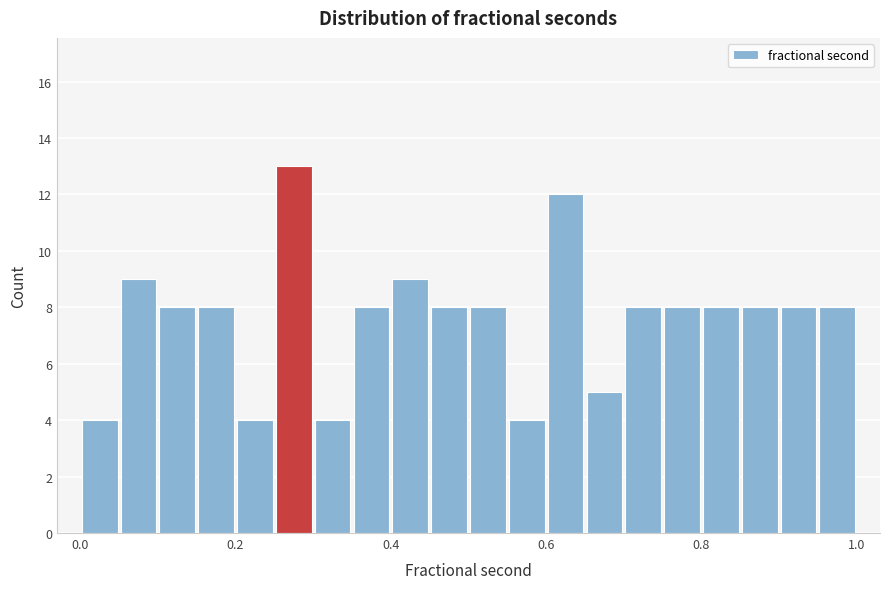

Around what value on the x-axis is the tallest bar? Give the approximate position of its centre, as read against the axis.

0.28